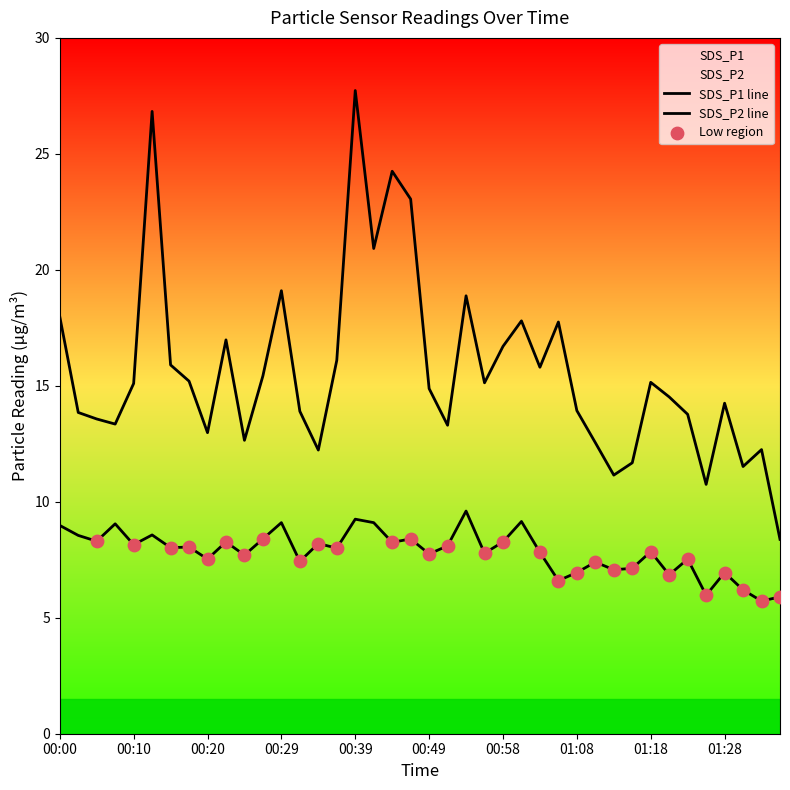

What are all the series names shown in the legend?

SDS_P1, SDS_P2